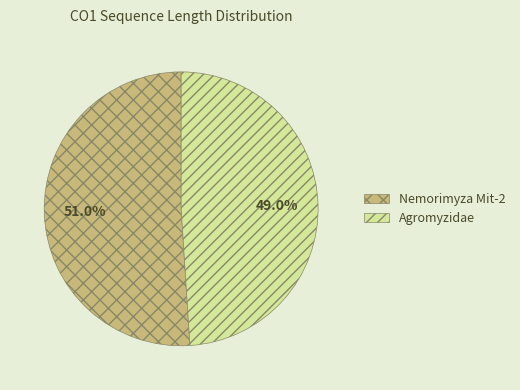

True or false: Nemorimyza Mit-2 accounts for 36% of the total.

False